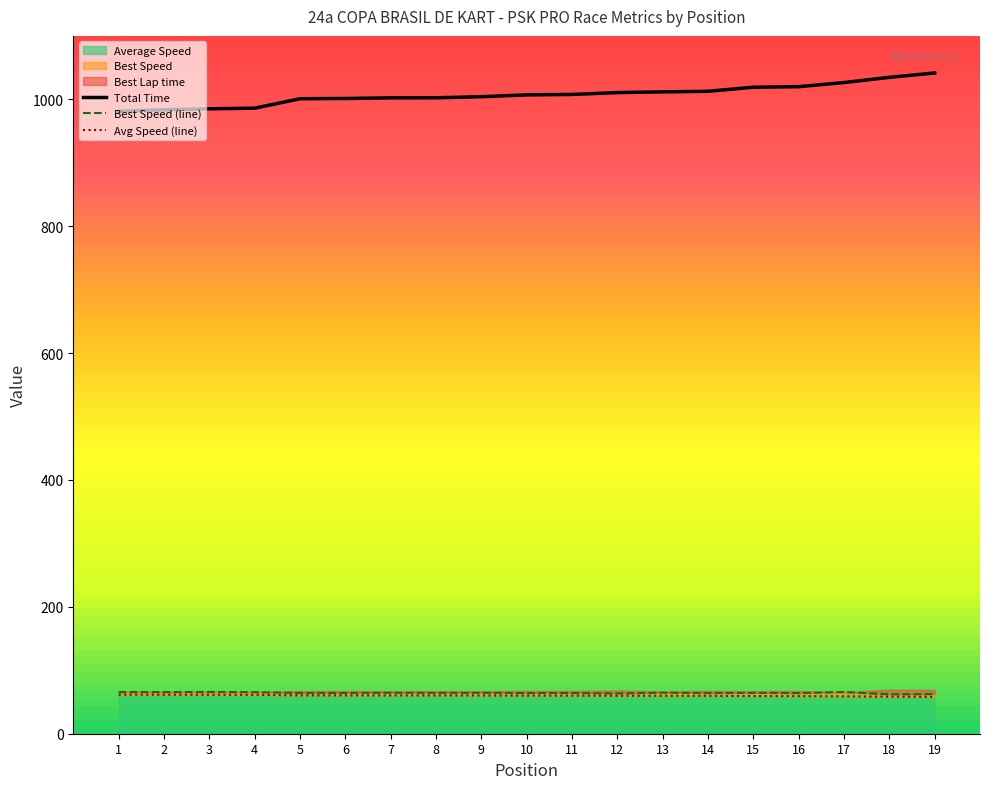

What is the smallest value displayed?

58.1